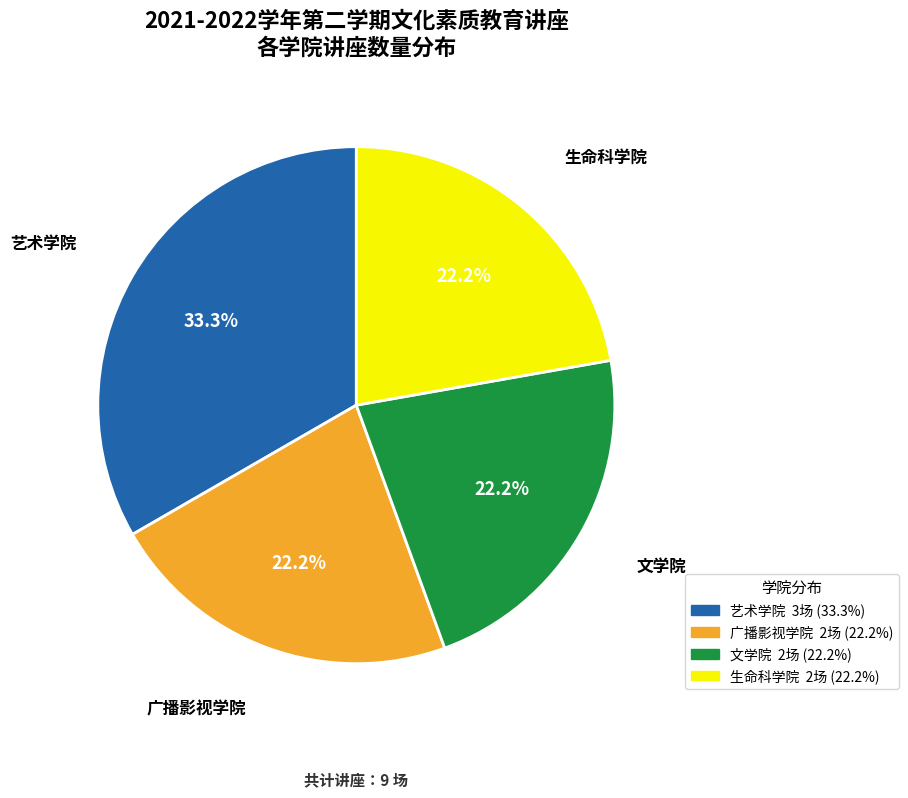

To the nearest percent, what is the combined percentage of 文学院 and 生命科学院?

44%